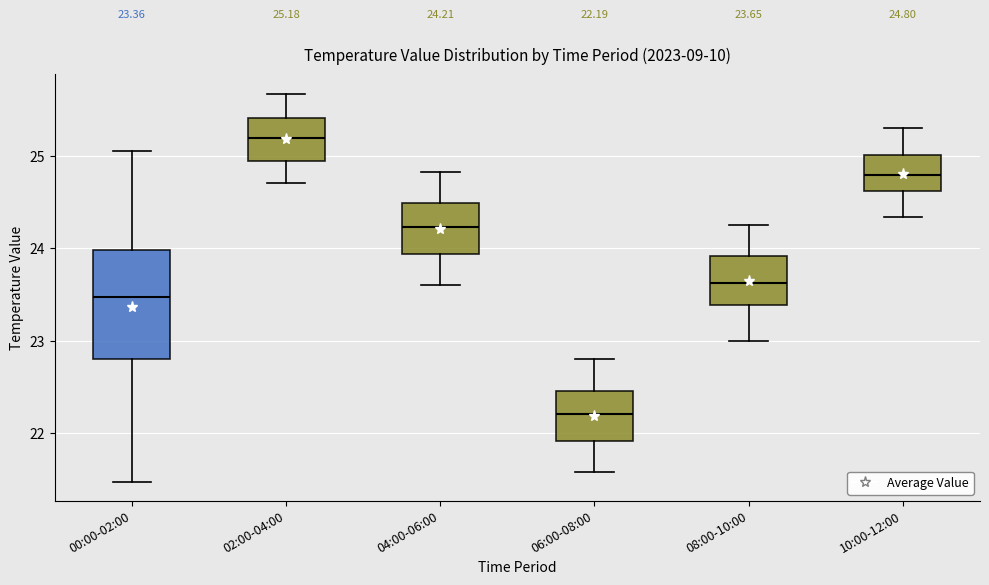

Which box is the tallest, from its lower edge to its upper edge?

00:00-02:00